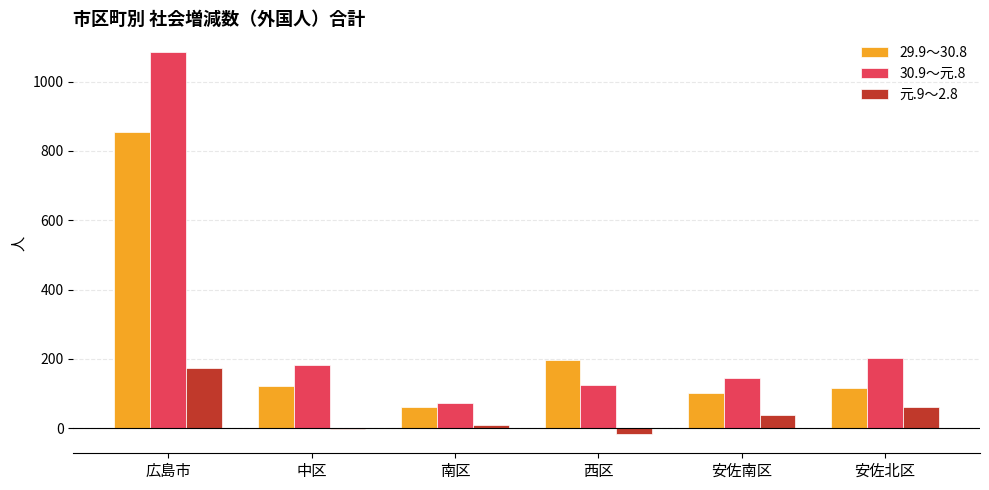

How many series are shown in this chart?

3